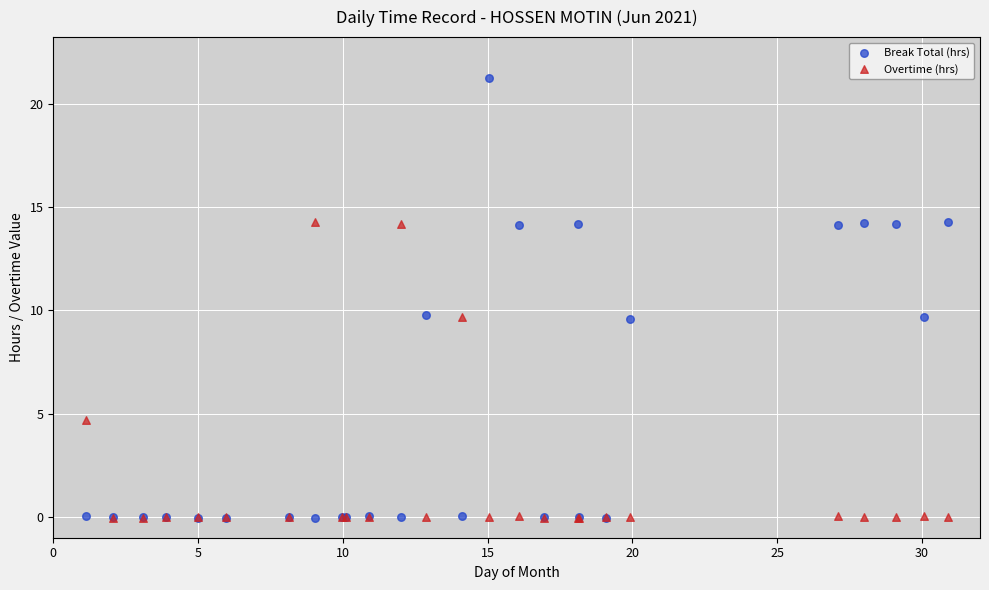

Which series has the largest Y range (max minus min)?

Break Total (hrs)